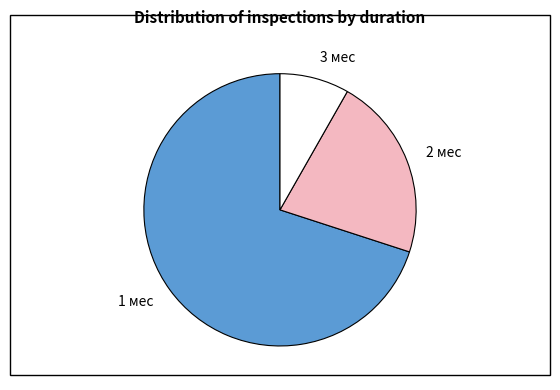

What is the largest slice in the pie chart?

1 мес